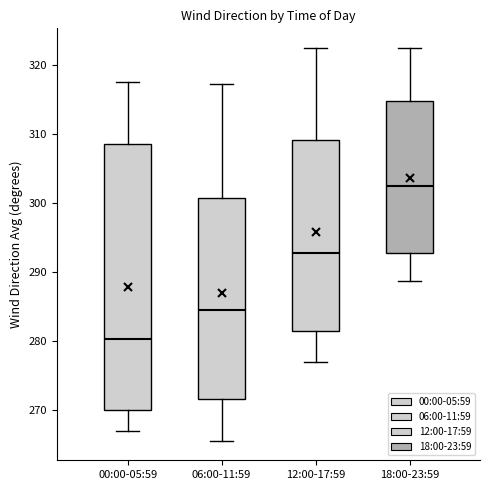

Which box has the highest median line?

18:00-23:59